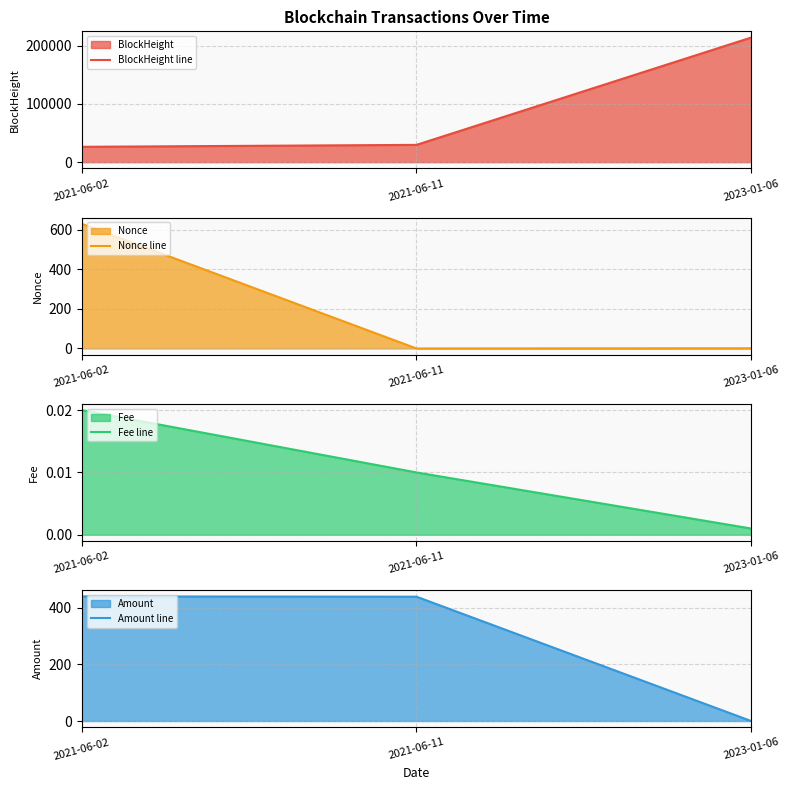

What is the label of the 1st point from the left?

2021-06-02